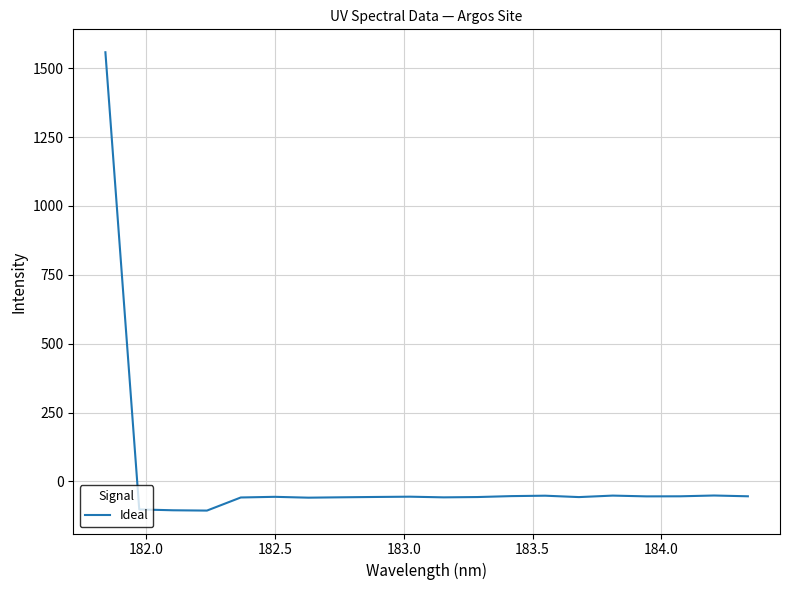

What is the smallest value displayed?

-105.7